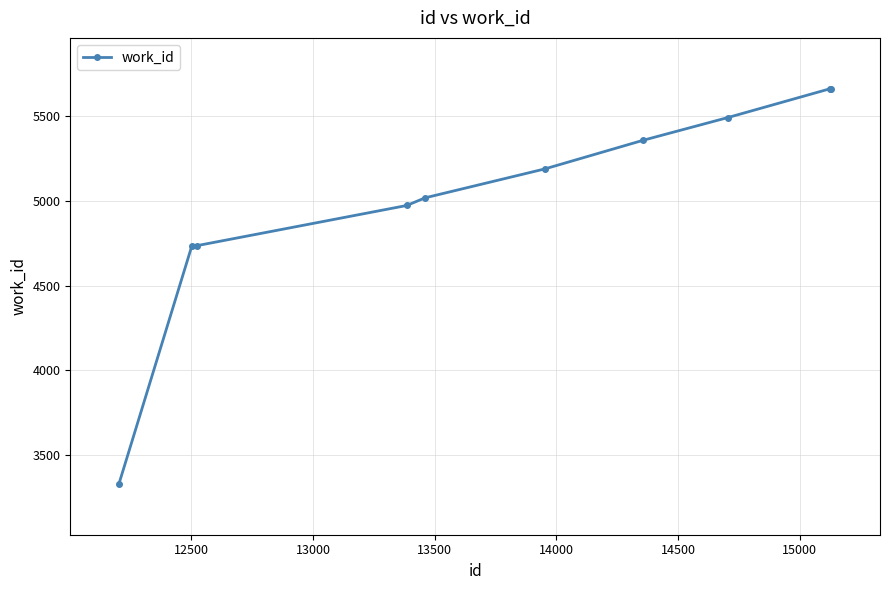

Does the chart display data point markers on the line(s)?

Yes